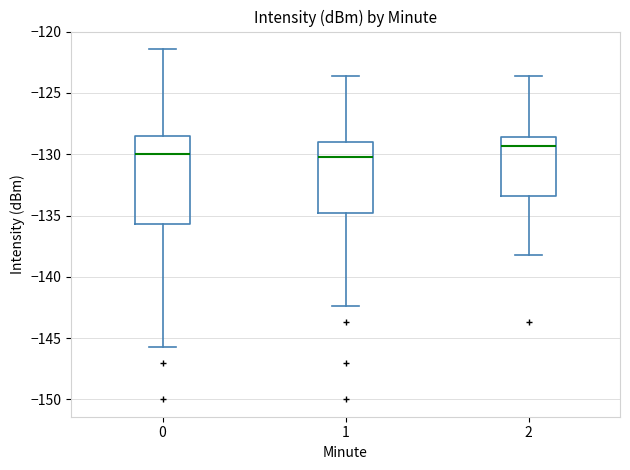

Which box is the tallest, from its lower edge to its upper edge?

0